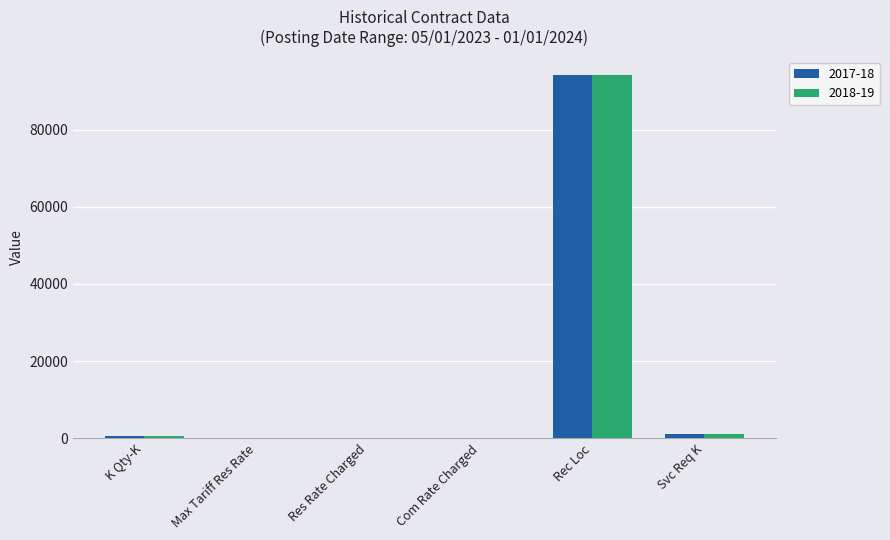

What is the sum of all 2018-19 values?

95924.9